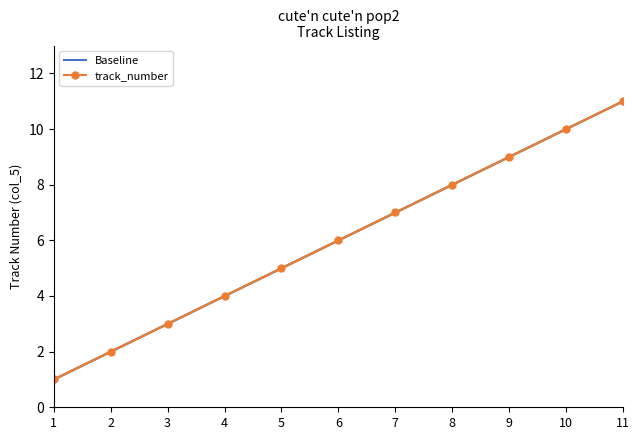

True or false: track_number has a value of 5 at 9.

False